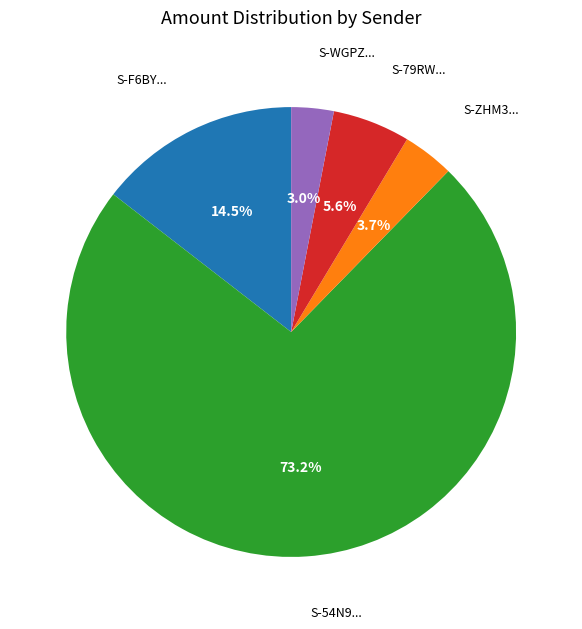

Which category has the smallest portion of the pie?

S-WGPZ...